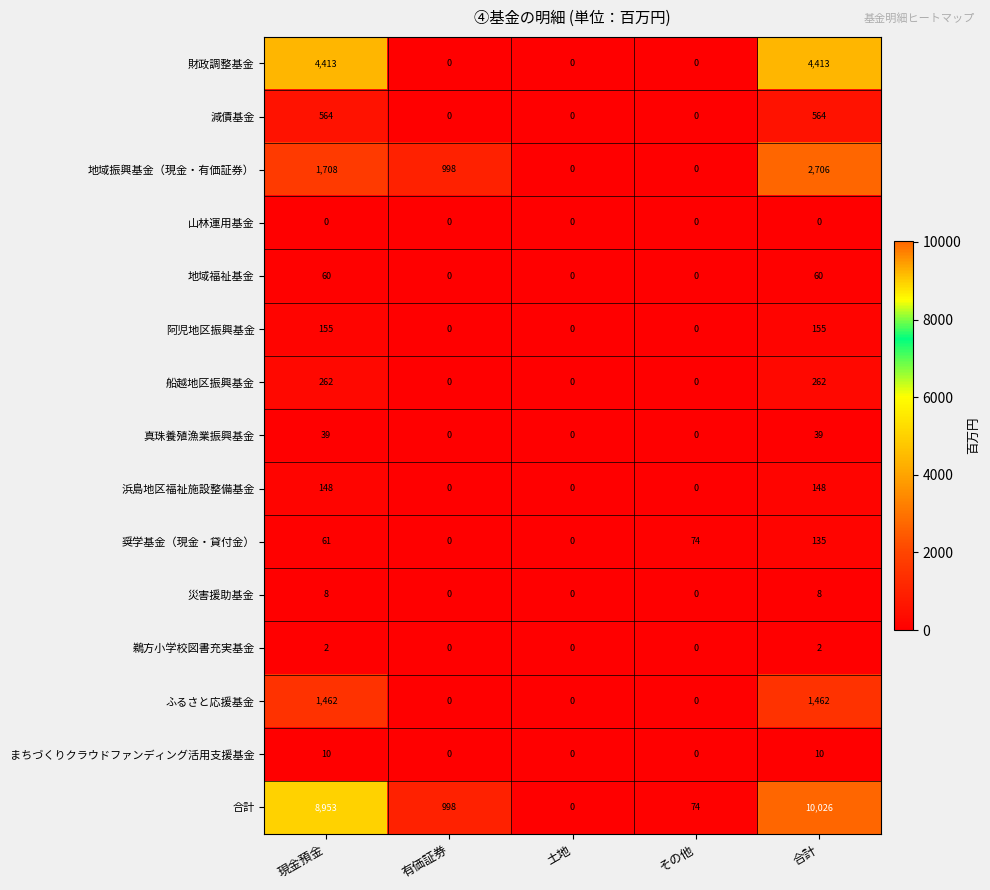

Count the 減債基金 values in the range 0 to 564.

5